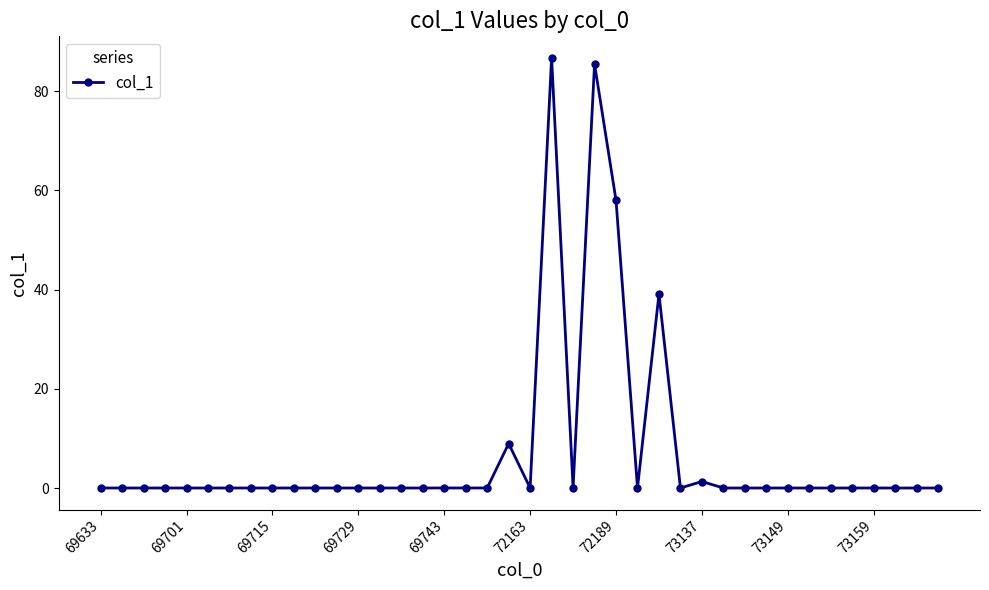

True or false: there are more than 2 points higher than both neighbors.

True